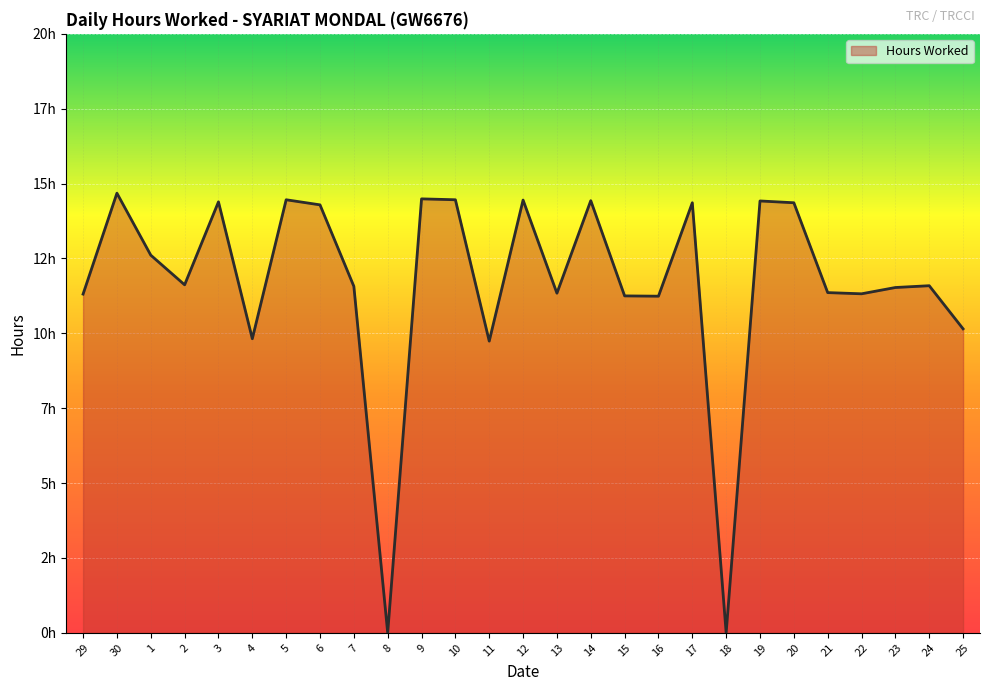

Does the chart display data point markers on the line(s)?

No